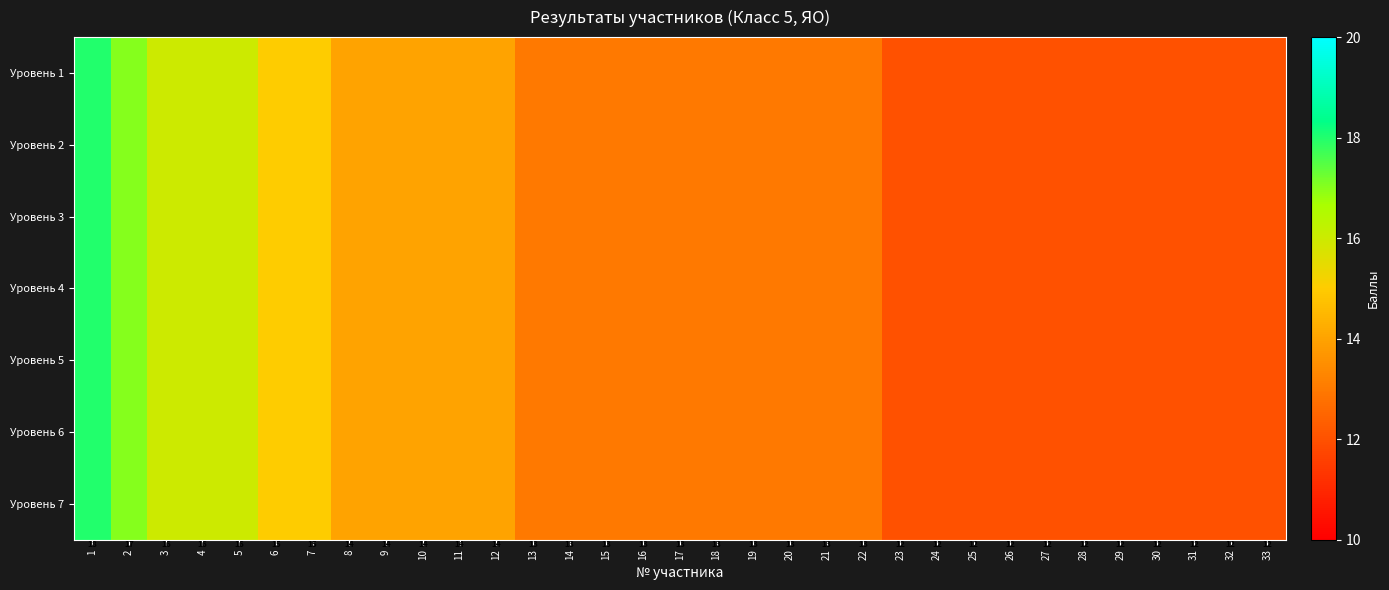

Is it true that Уровень 7 equals 14 at 12?

True